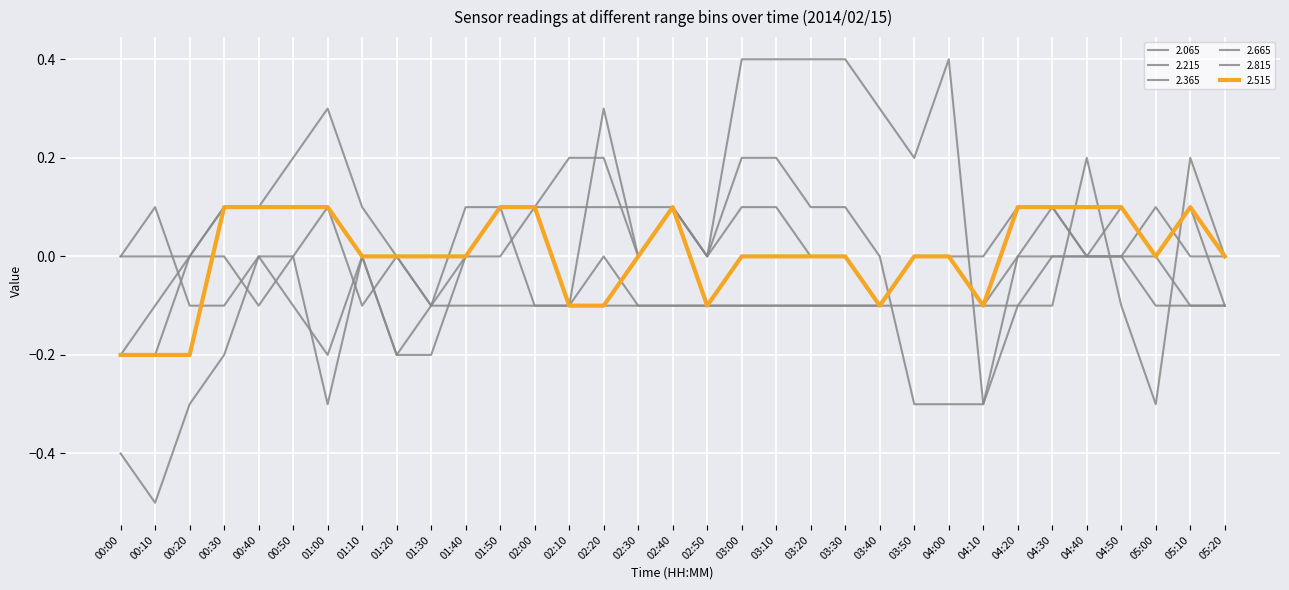

How many lines are shown in the chart?

6